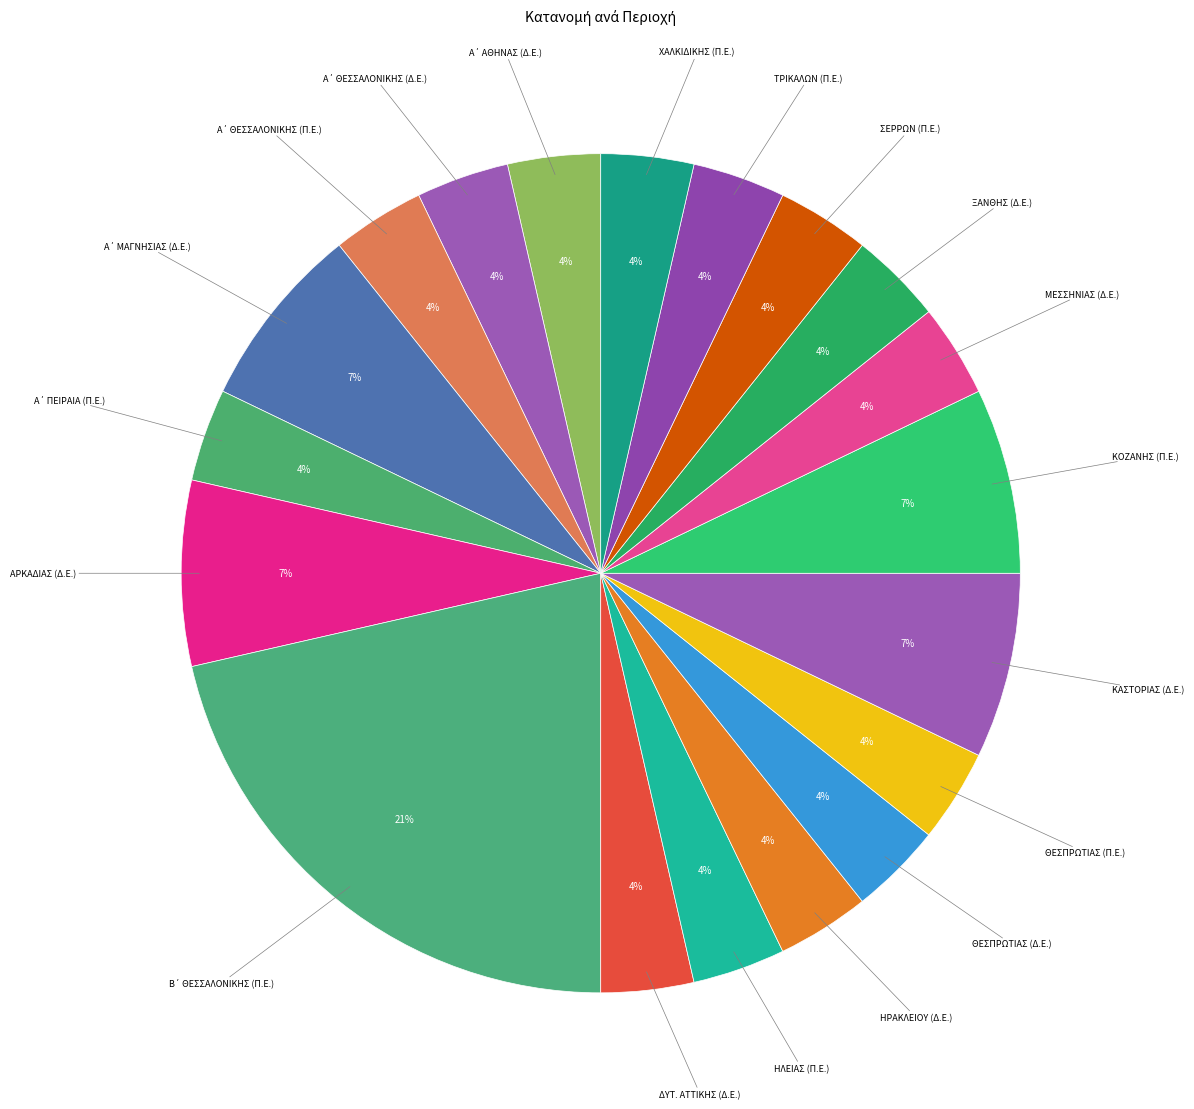

To the nearest percent, what is the average slice percentage?

5%